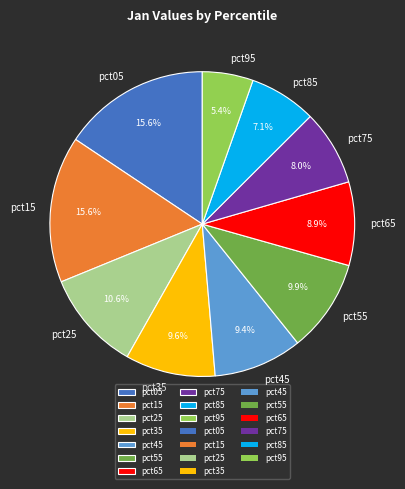

Which category has the smallest portion of the pie?

pct95